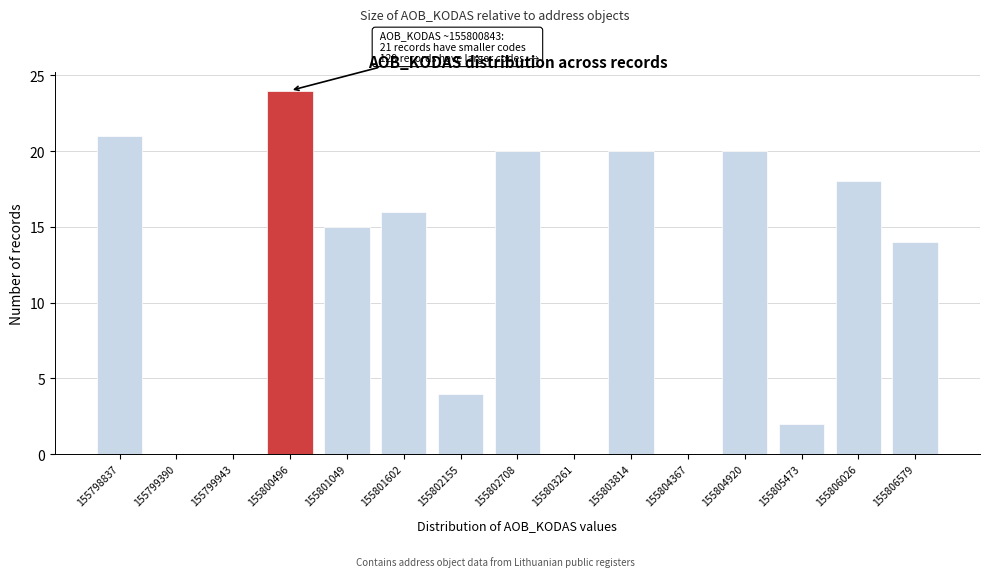

Reading left to right, list all the values displayed in this chart.

155798837=21	155799390=0	155799943=0	155800496=24	155801049=15	155801602=16	155802155=4	155802708=20	155803261=0	155803814=20	155804367=0	155804920=20	155805473=2	155806026=18	155806579=14